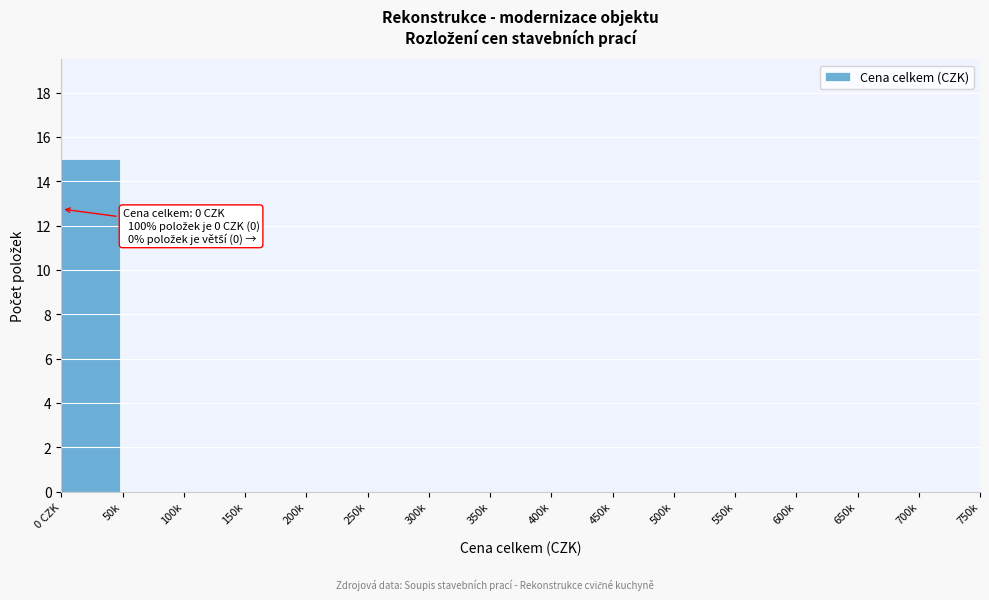

Reading right to left, transcribe all the data shown in this chart.

700k=0	650k=0	600k=0	550k=0	500k=0	450k=0	400k=0	350k=0	300k=0	250k=0	200k=0	150k=0	100k=0	50k=0	0 CZK=15